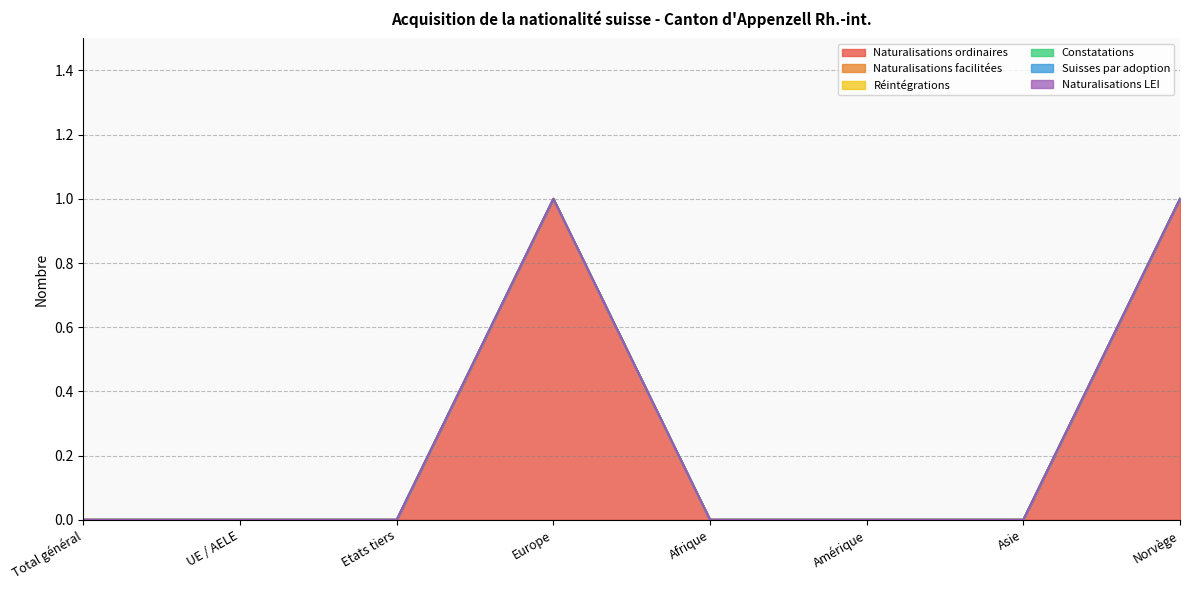

Reading left to right, extract all data points from this chart.

Naturalisations ordinaires: 0	0	0	1	0	0	0	1
Naturalisations facilitées: 0	0	0	0	0	0	0	0
Réintégrations: 0	0	0	0	0	0	0	0
Constatations: 0	0	0	0	0	0	0	0
Suisses par adoption: 0	0	0	0	0	0	0	0
Naturalisations LEI: 0	0	0	0	0	0	0	0